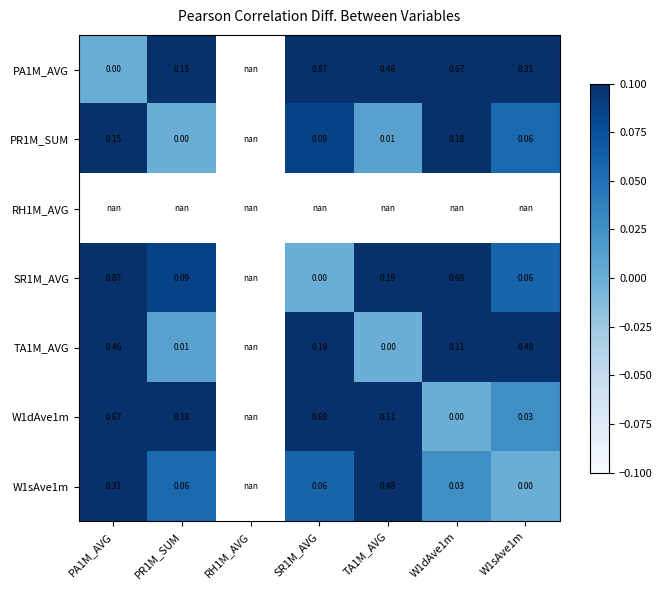

Is the value of PA1M_AVG at W1dAve1m greater than the value of PR1M_SUM at SR1M_AVG?

Yes